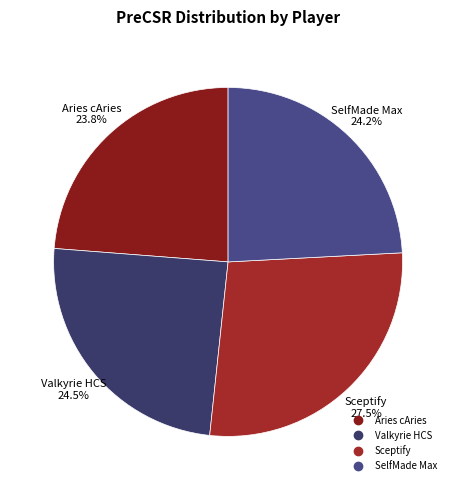

How many slices are in this pie chart?

4